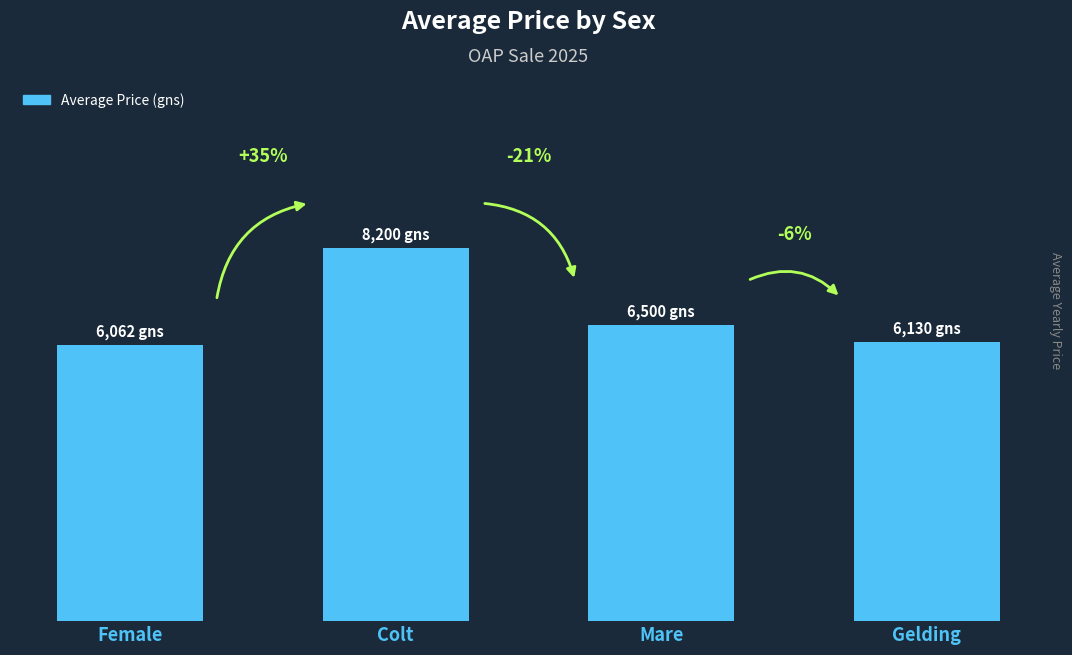

List the labels in order of value, largest first.

Colt, Mare, Gelding, Female